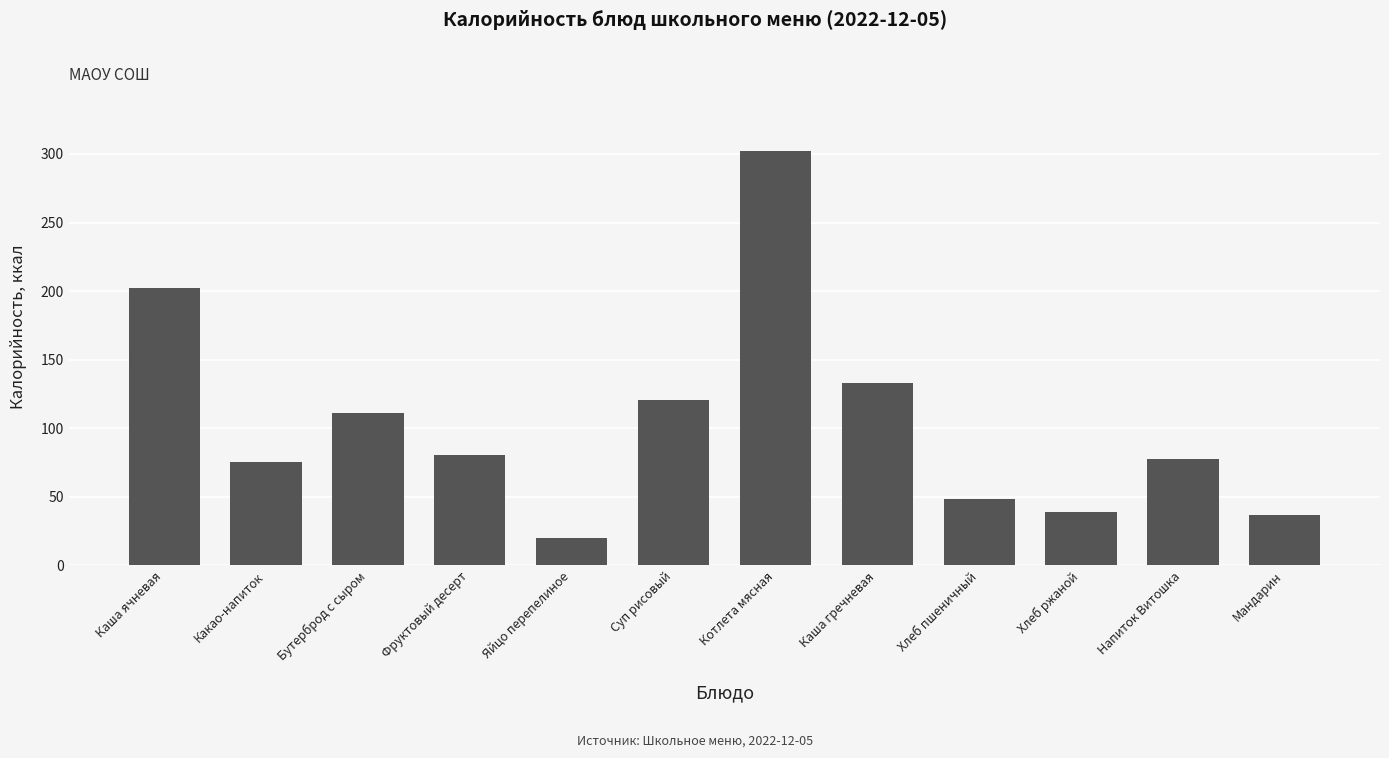

What position from the left is Хлеб ржаной?

10